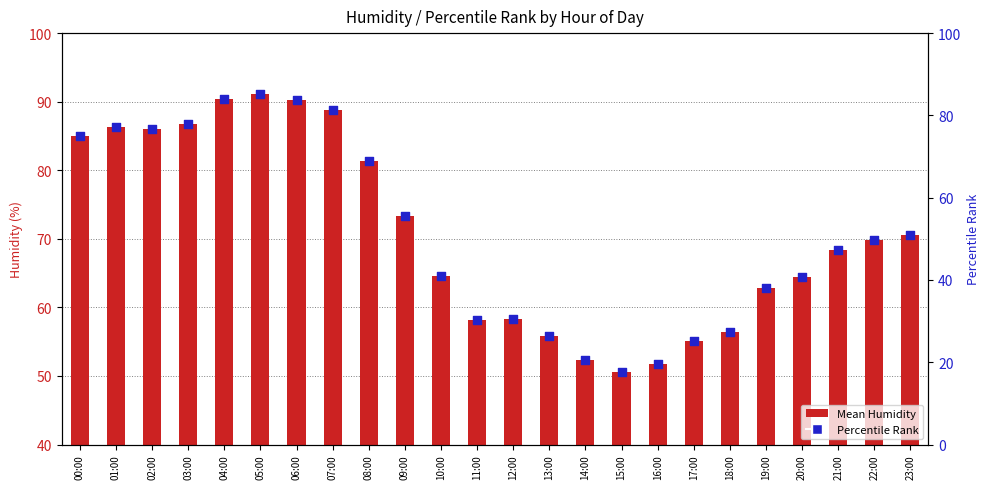

Which series contains the lowest Y value?

Percentile Rank